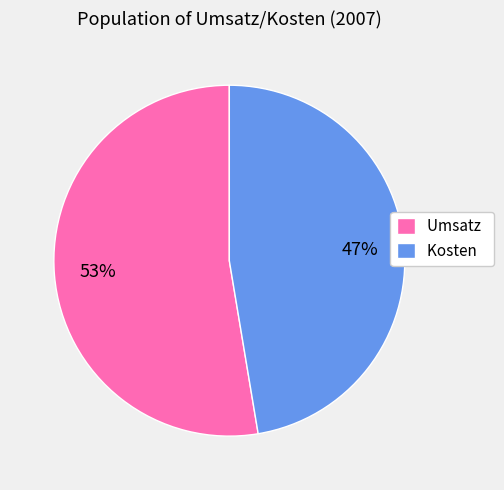

To the nearest percent, what portion does Umsatz represent?

53%